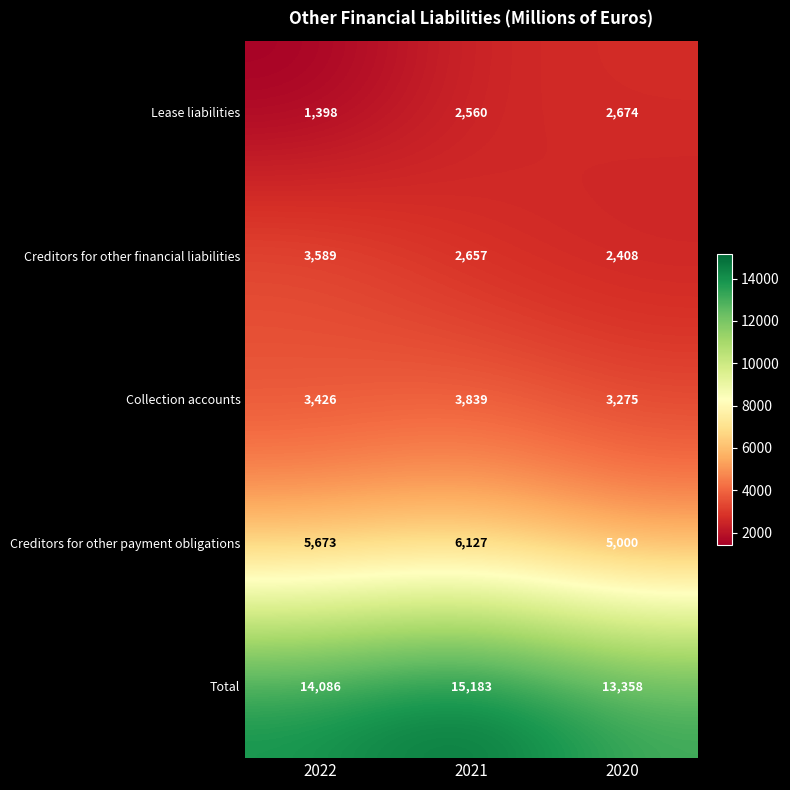

At how many categories does at least one series exceed 2850?

3